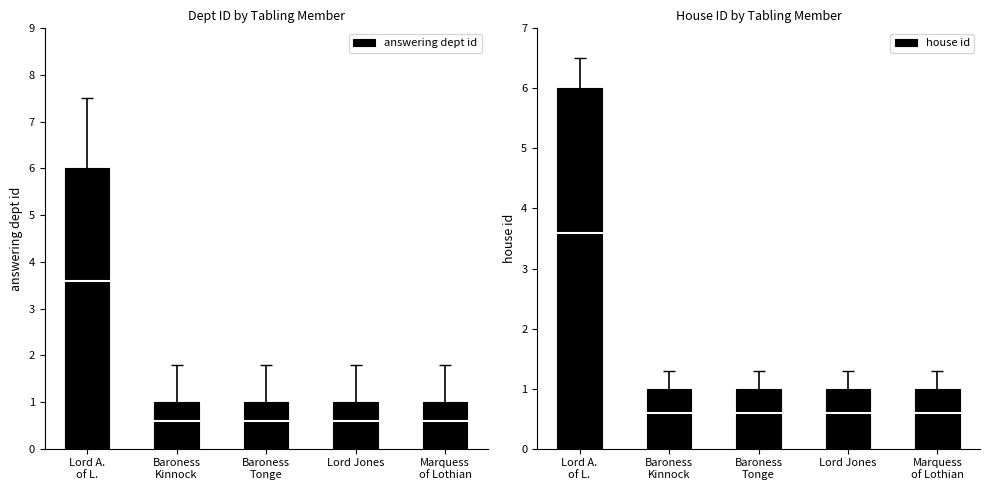

Which series changed the most between Baroness
Kinnock and Marquess
of Lothian?

answering dept id